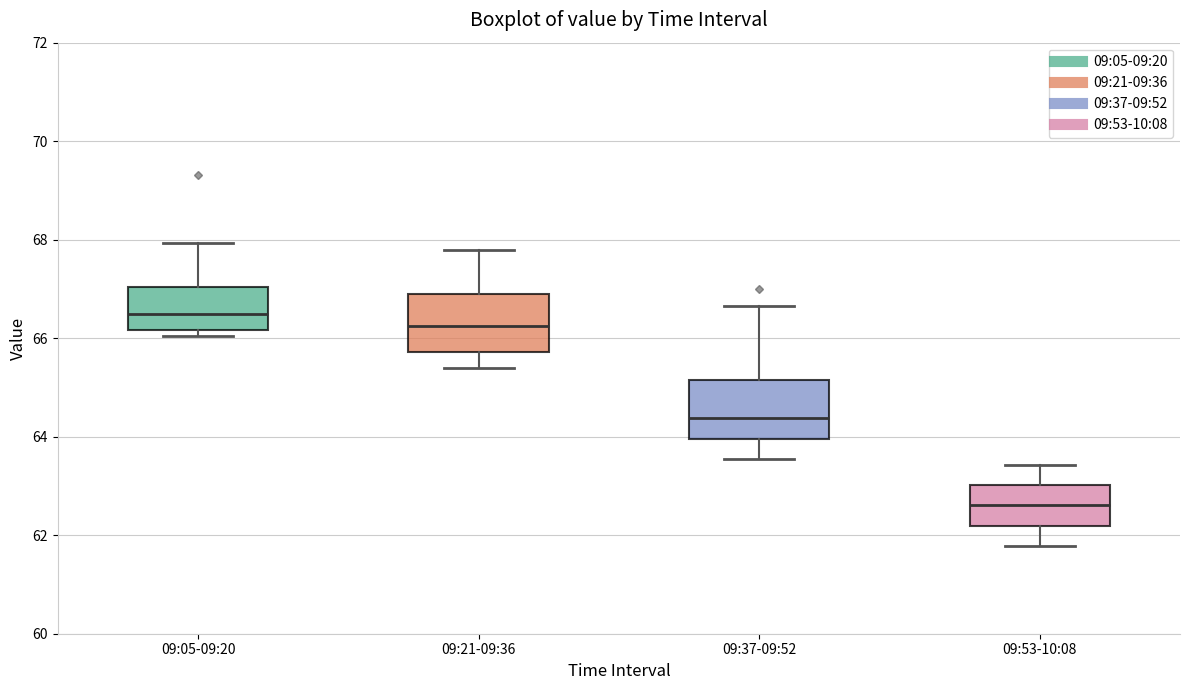

Which box's median line is the highest?

09:05-09:20